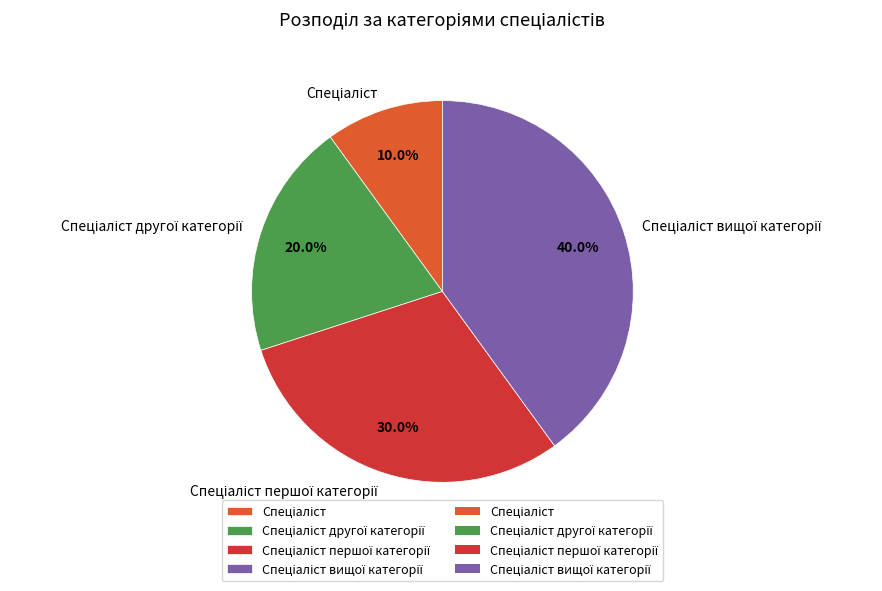

Is there any slice that represents more than half of the pie?

No